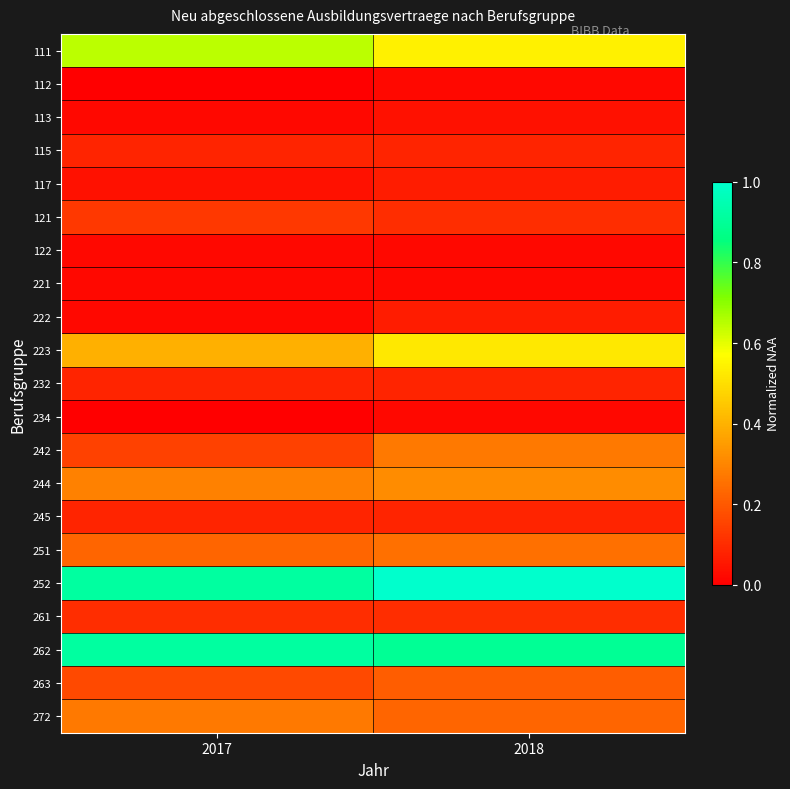

What is the difference between the highest and lowest values at 2017?

0.9